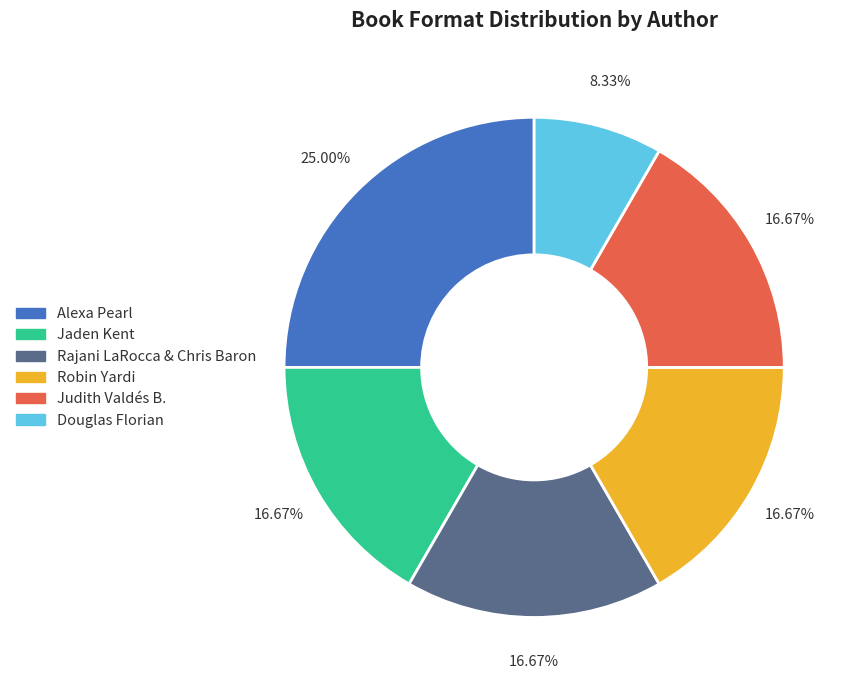

Which has a higher value, Jaden Kent or Douglas Florian?

Jaden Kent